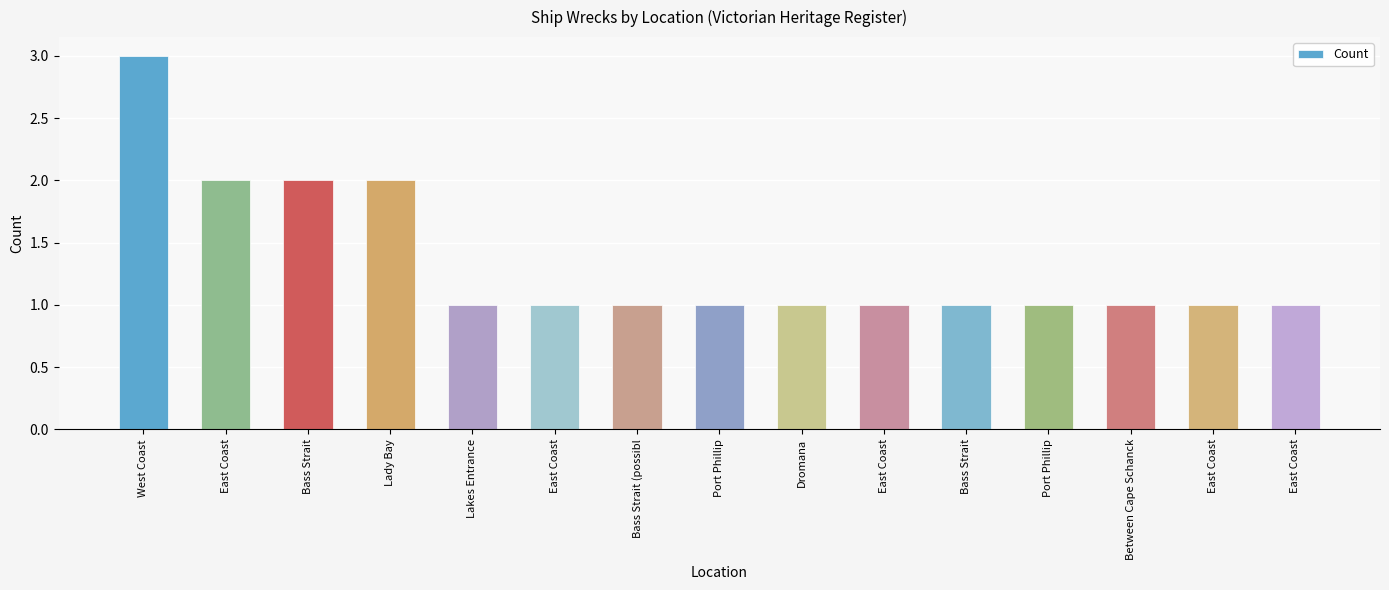

How many data points does each series have?

15